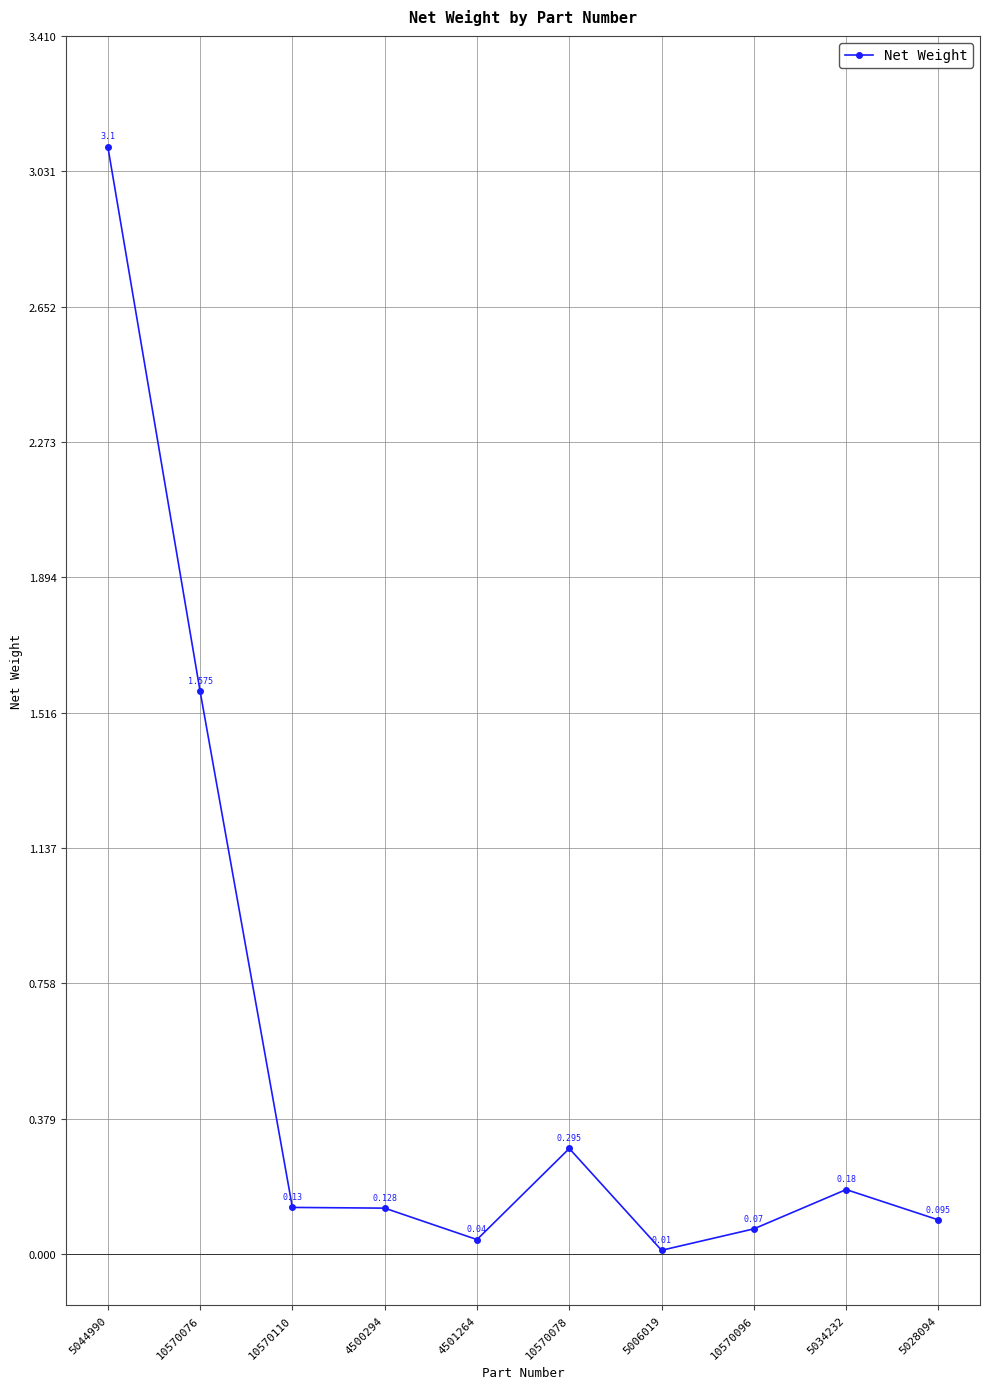

How many categories are shown in the chart?

10